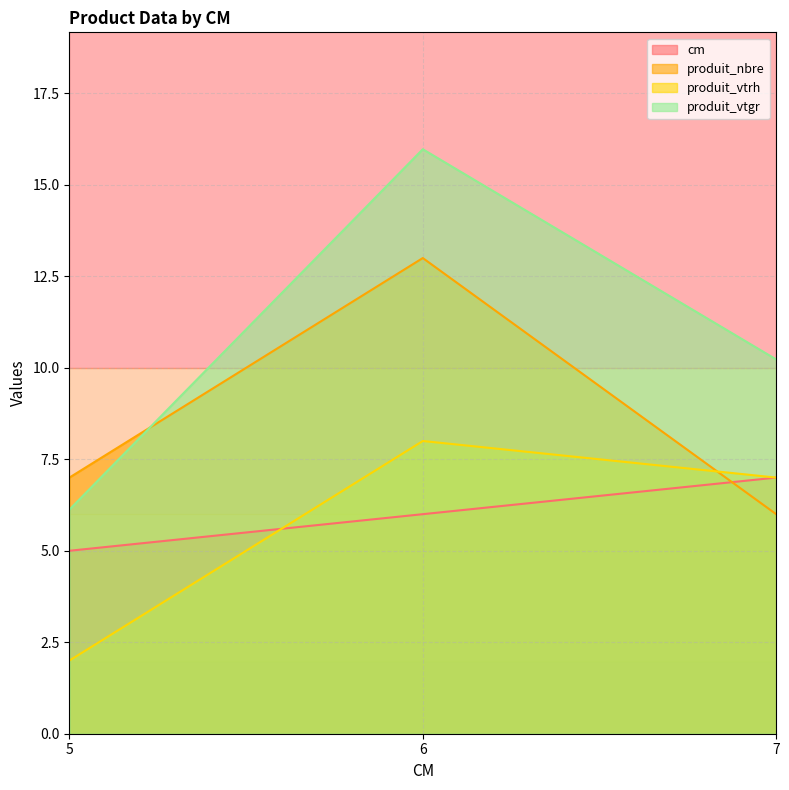

Rank the categories by produit_nbre value from lowest to highest.

7, 5, 6